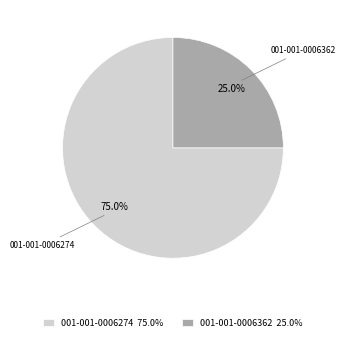

To the nearest percent, what percentage of the pie is 001-001-0006362?

25%